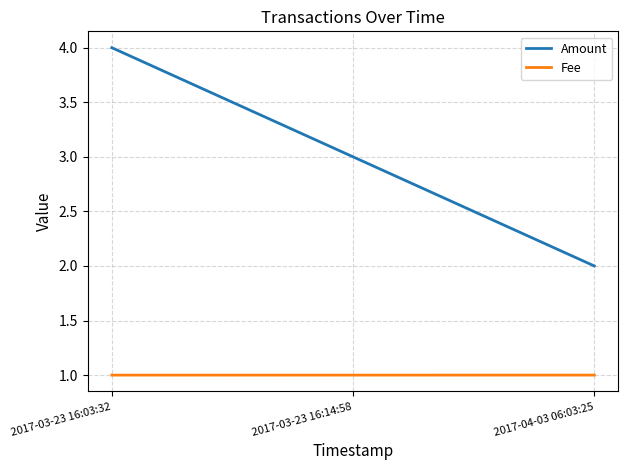

How many lines are shown in the chart?

2